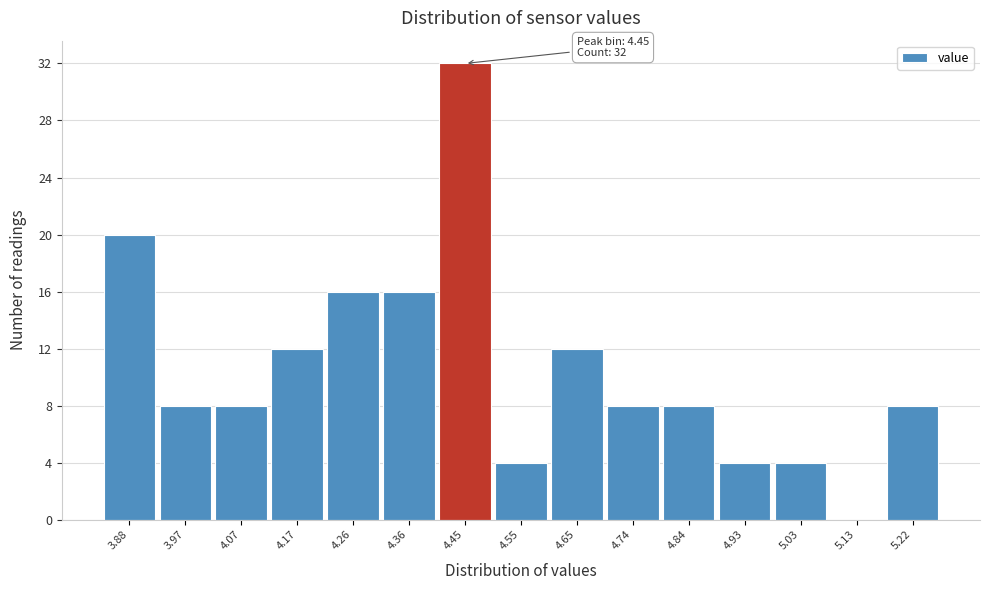

Over which range of the x-axis is the bar tallest?

4.406 to 4.502